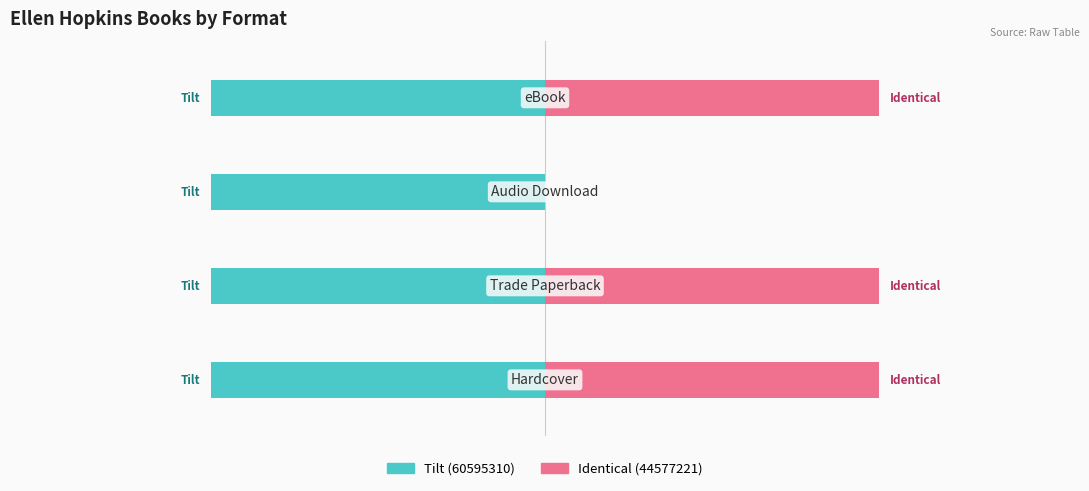

Reading left to right, extract all data points from this chart.

Tilt (60595310): 0.4	0.4	0.4	0.4
Identical (44577221): 1.0	1.0	0.0	1.0